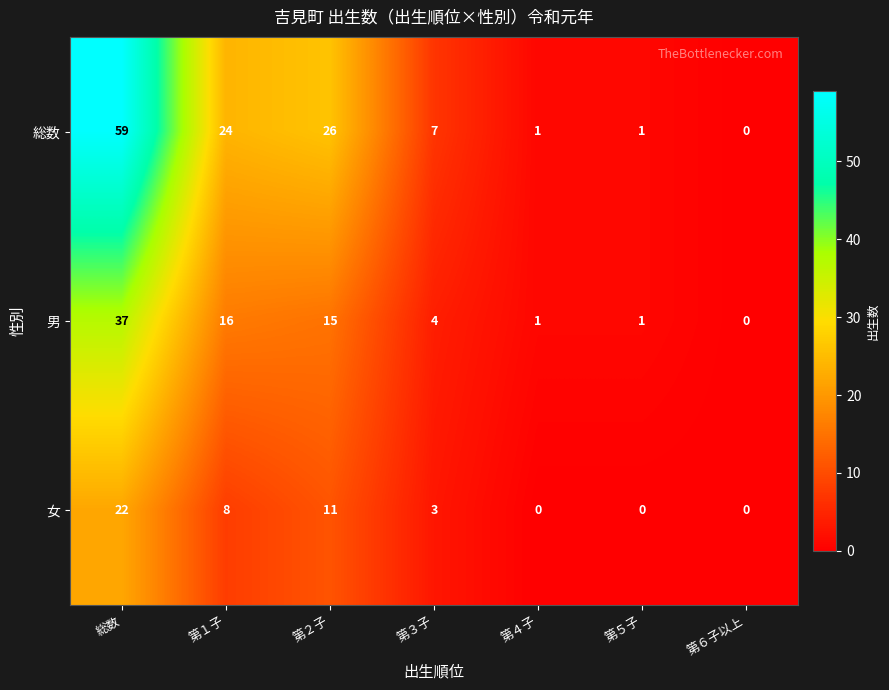

Which series has the largest range (max minus min)?

総数